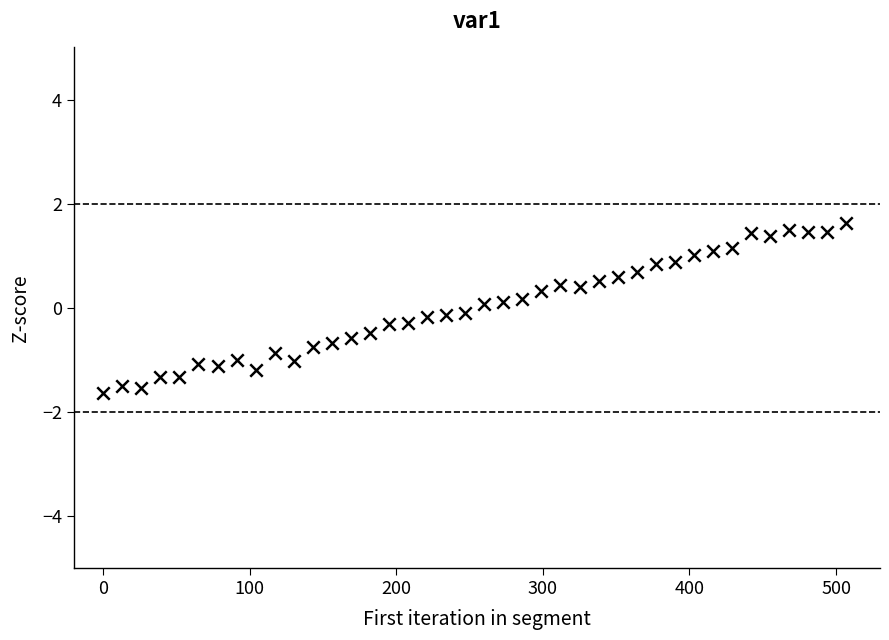

What is the range of X values (max minus min)?

507.0